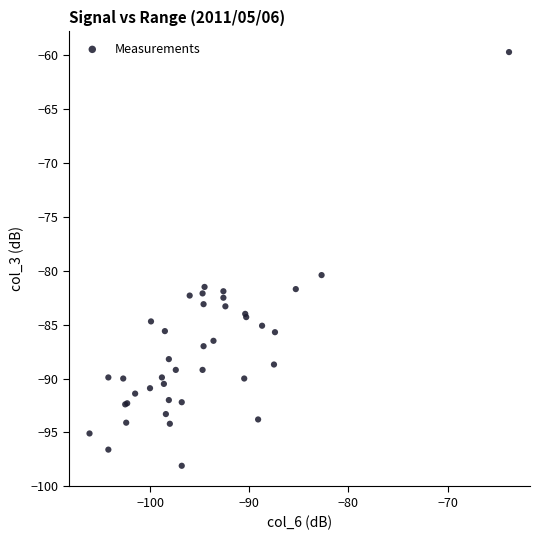

What Y value in the scatter plot is closest to -78?

-80.4